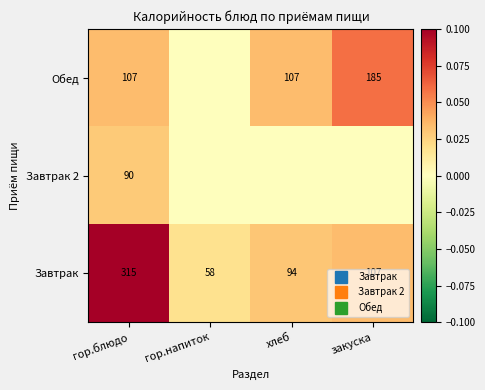

How many data points in Обед are above 0?

3